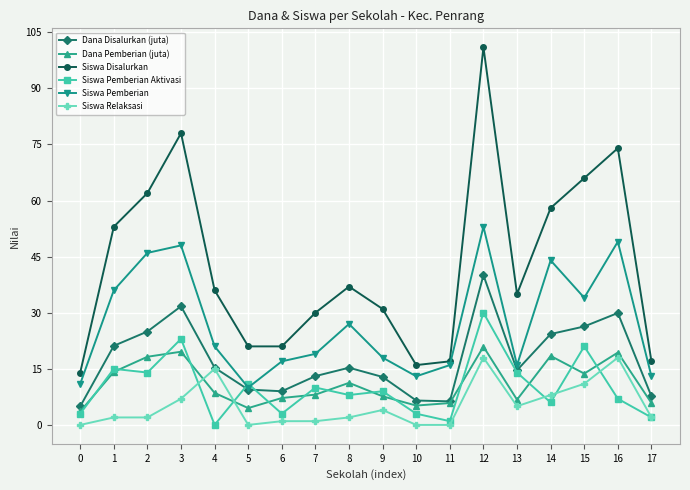

True or false: Dana Disalurkan (juta) and Siswa Disalurkan intersect in this chart.

False